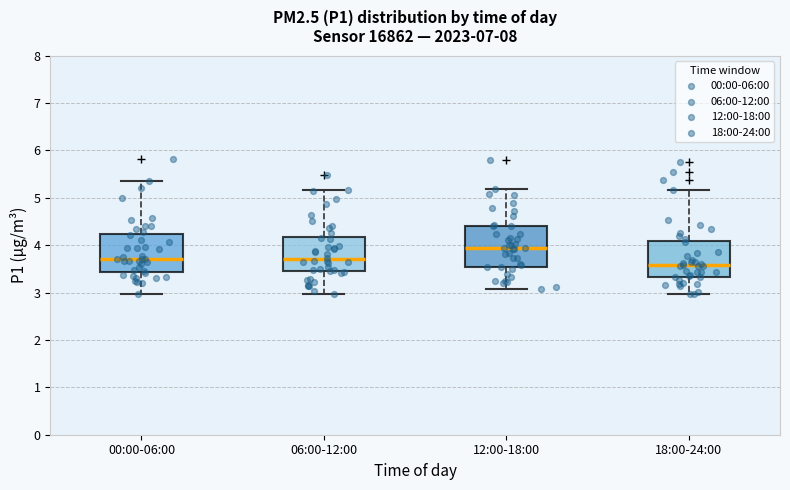

Where does the upper whisker of the box for 12:00-18:00 end on the y-axis? The values are not printed on the chart, so give them approximately, as read against the axis.

5.2